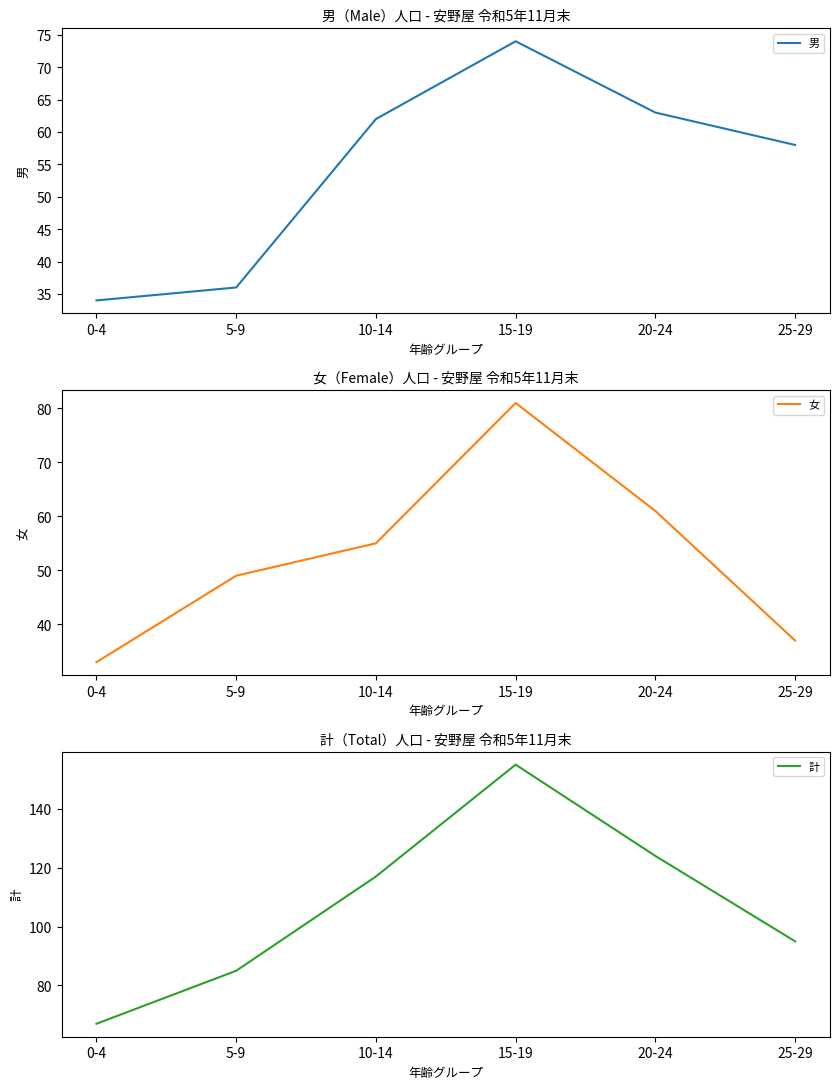

Reading left to right, extract all data points from this chart.

男: 0-4=34	5-9=36	10-14=62	15-19=74	20-24=63	25-29=58
女: 0-4=33	5-9=49	10-14=55	15-19=81	20-24=61	25-29=37
計: 0-4=67	5-9=85	10-14=117	15-19=155	20-24=124	25-29=95